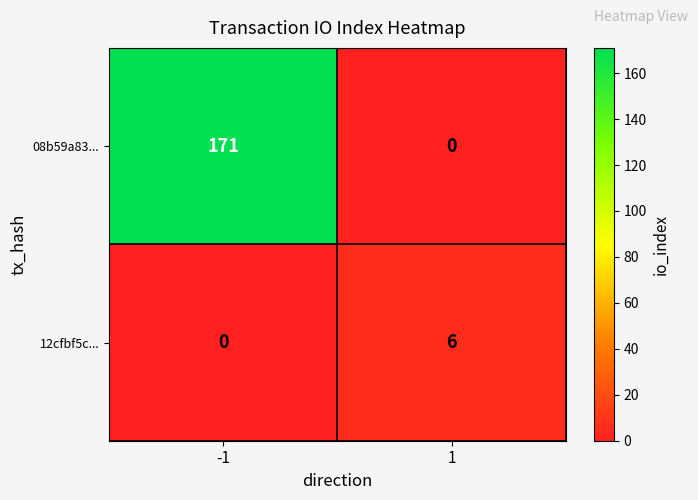

Read the 08b59a83... value at -1, to the nearest 50.

150